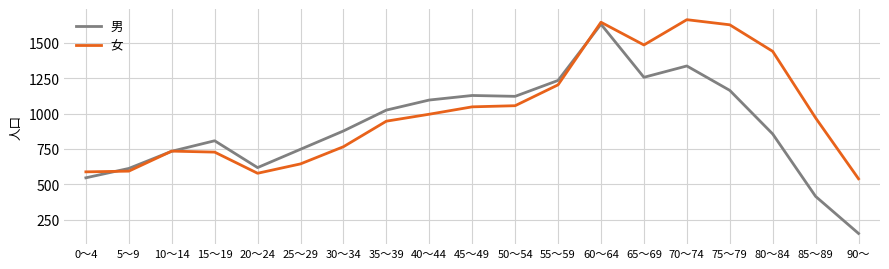

At which category does 男 reach its first local peak?

15～19